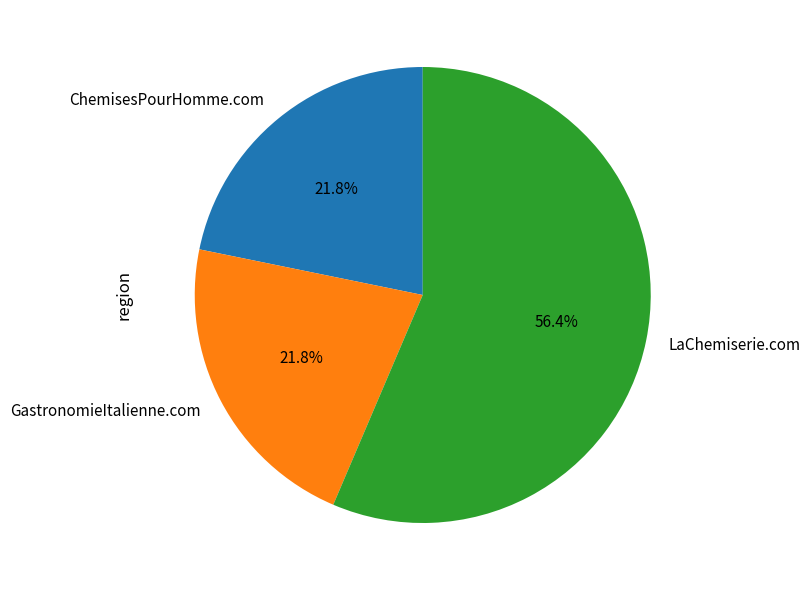

Which slice is the largest?

LaChemiserie.com